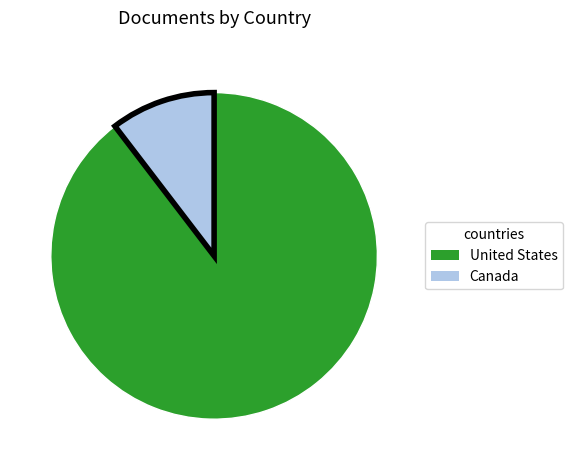

What is the majority slice?

United States